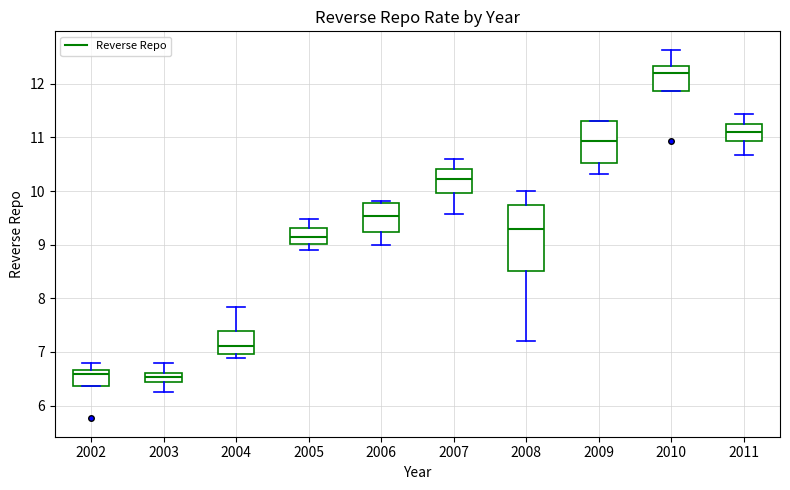

Reading left to right, read every box against the y-axis: the position of its median line, the range the box covers, and the ends of its whiskers. The values are not printed on the chart, so give them approximately, as read against the axis.

2002: median 6.6, box 6.4 to 6.7, whiskers 6.4 to 6.8
2003: median 6.5, box 6.4 to 6.6, whiskers 6.3 to 6.8
2004: median 7.1, box 7.0 to 7.4, whiskers 6.9 to 7.8
2005: median 9.2, box 9.0 to 9.3, whiskers 8.9 to 9.5
2006: median 9.5, box 9.2 to 9.8, whiskers 9.0 to 9.8
2007: median 10.2, box 10.0 to 10.4, whiskers 9.6 to 10.6
2008: median 9.3, box 8.5 to 9.7, whiskers 7.2 to 10.0
2009: median 10.9, box 10.5 to 11.3, whiskers 10.3 to 11.3
2010: median 12.2, box 11.9 to 12.3, whiskers 11.9 to 12.6
2011: median 11.1, box 10.9 to 11.3, whiskers 10.7 to 11.4